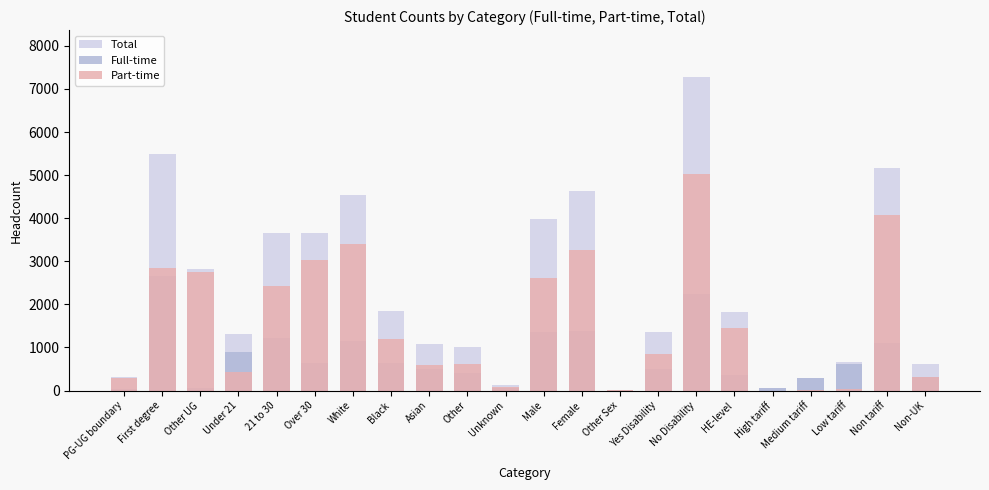

What is the label of the 14th bar from the left?

Other Sex